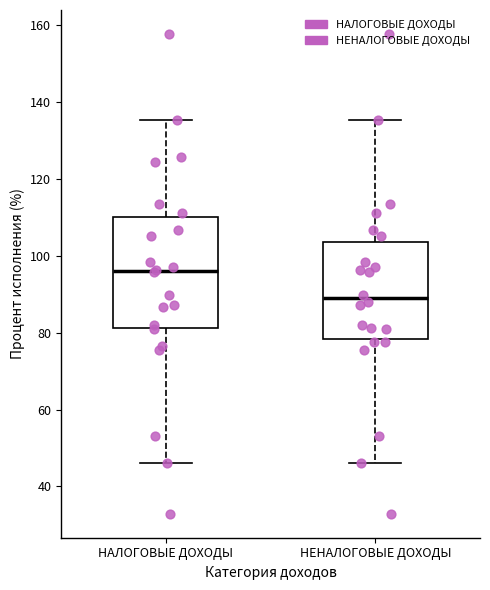

Which box's median line is the lowest?

НЕНАЛОГОВЫЕ ДОХОДЫ